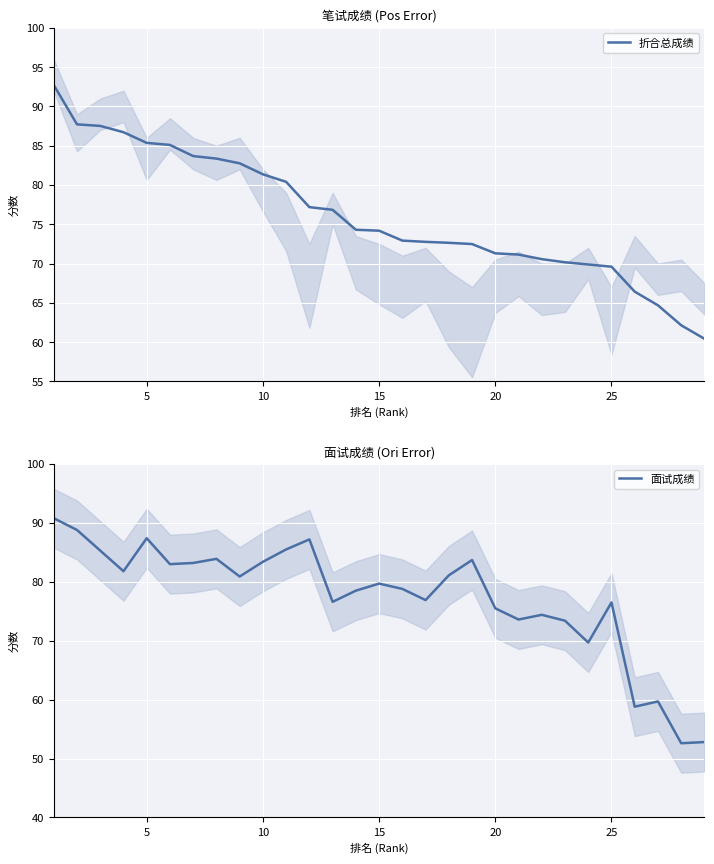

What is the difference between the second highest and minimum values in the 面试成绩 series?

36.2